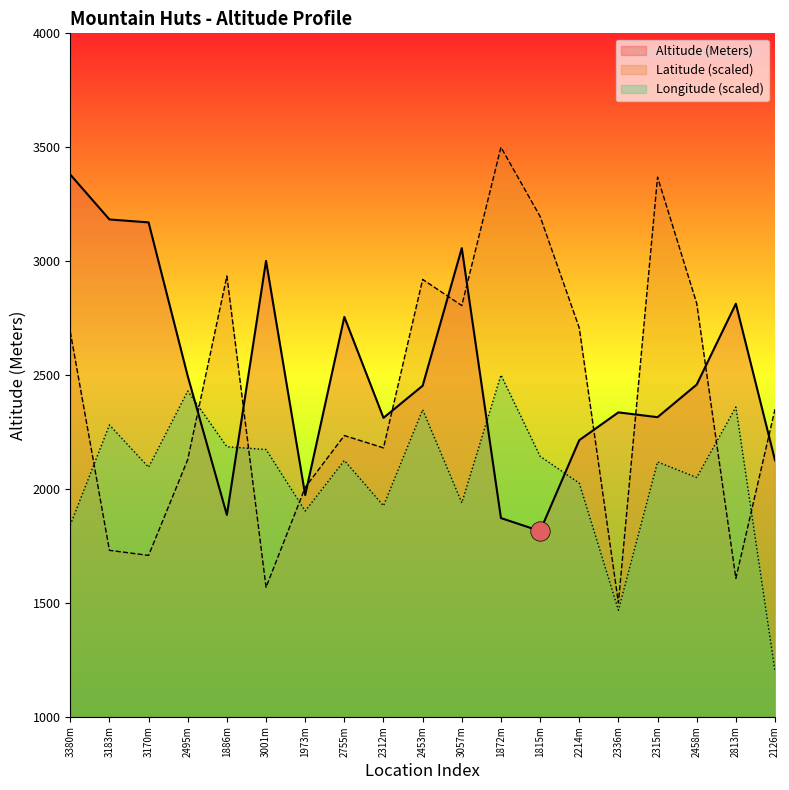

Is the value of Latitude (scaled) at 3001m greater than the value of Altitude (Meters) at 3057m?

No